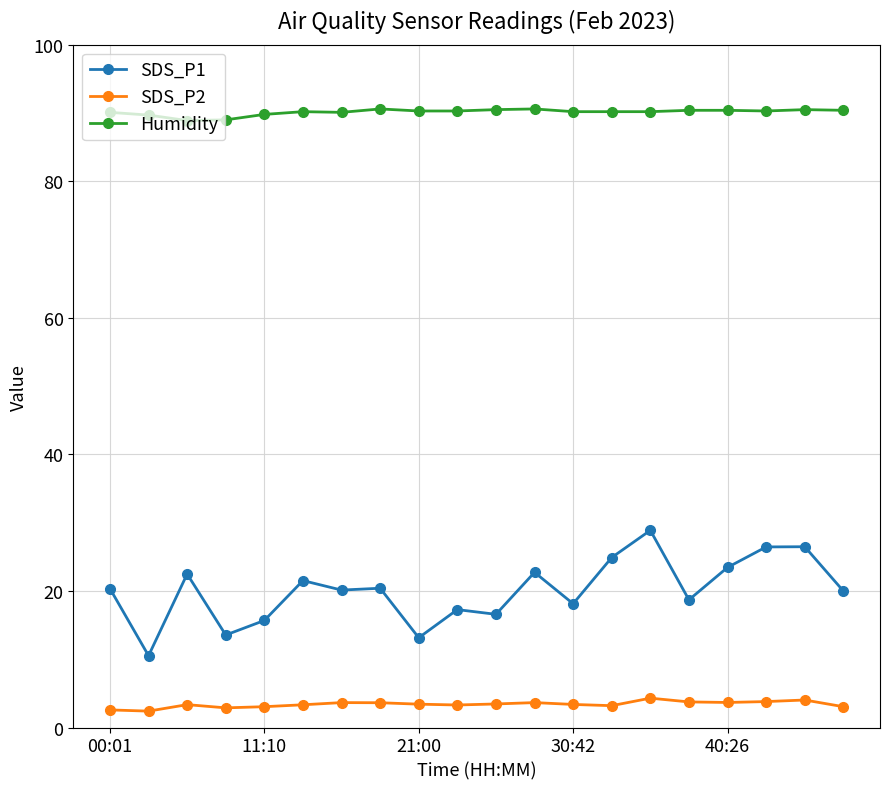

How many lines are shown in the chart?

3